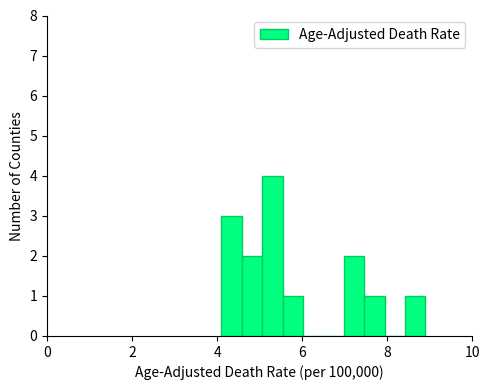

Around what value on the x-axis is the tallest bar? Give the approximate position of its centre, as read against the axis.

5.4